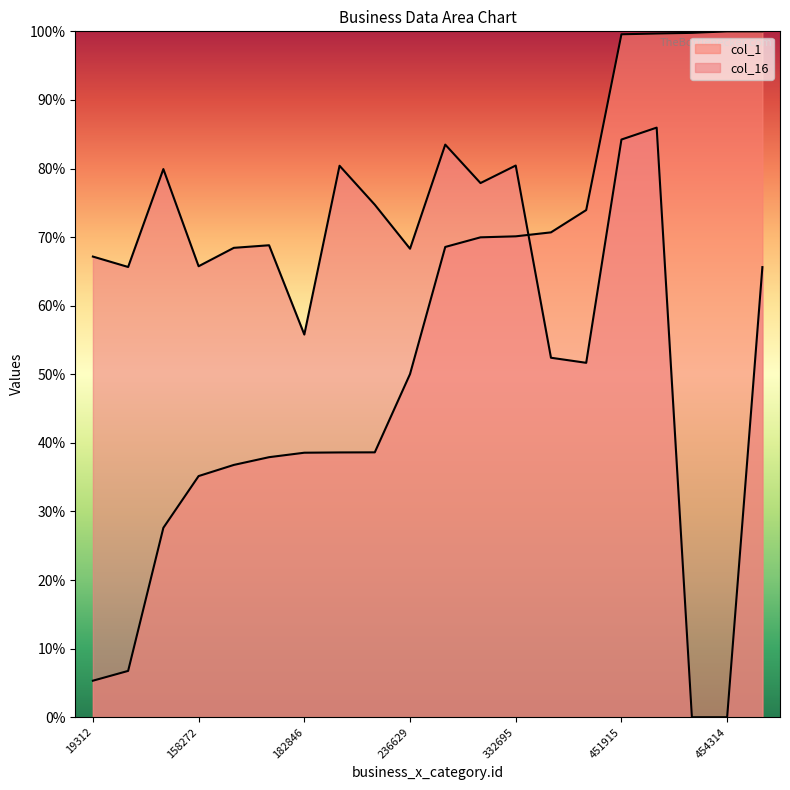

At which label is col_16 closest to 42?

352841